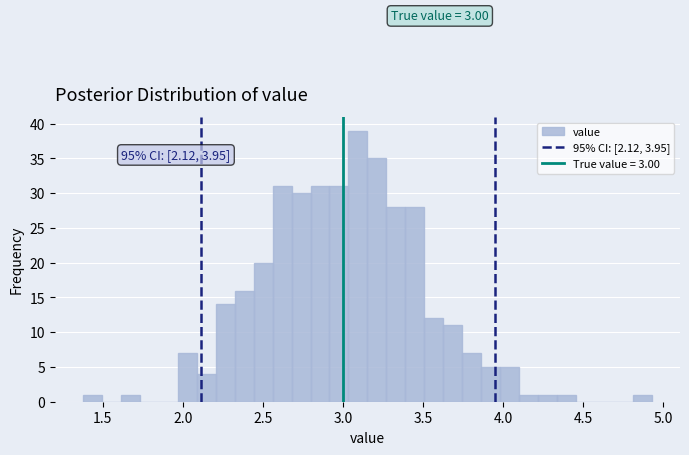

Around what value on the x-axis is the tallest bar? Give the approximate position of its centre, as read against the axis.

3.10